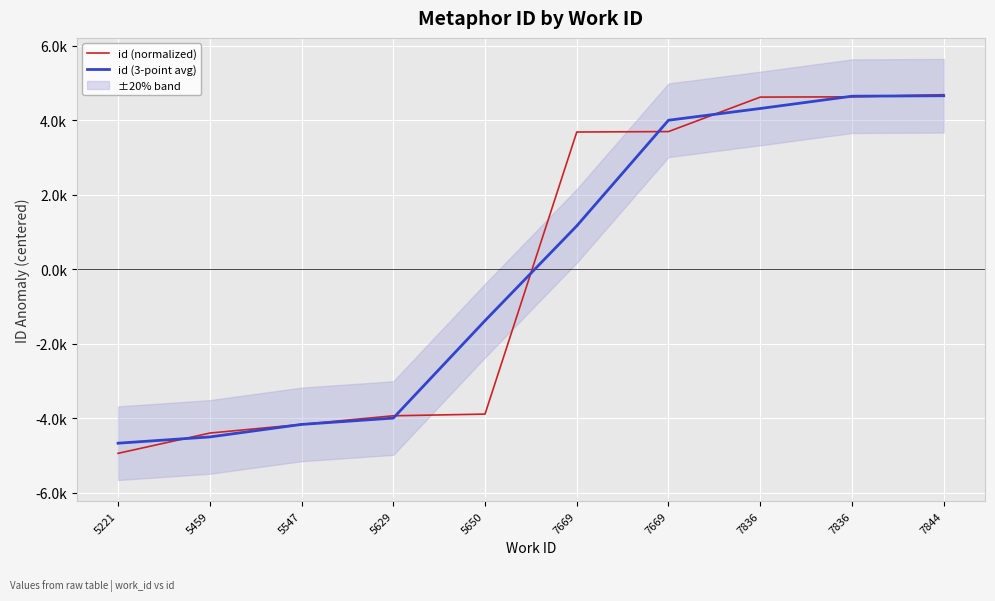

What is the spread (max minus min) of values at 7669?

2519.7